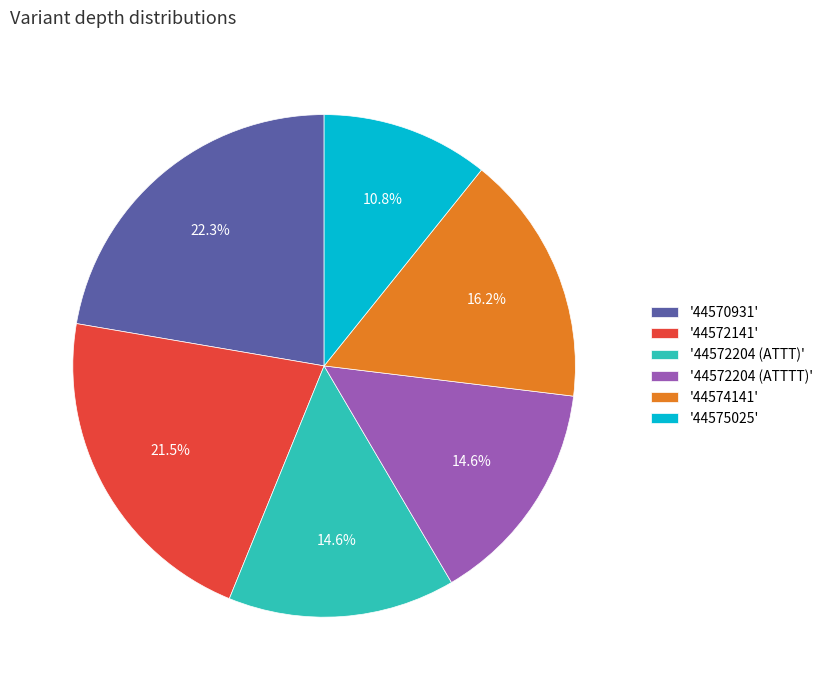

Is there any slice that represents more than half of the pie?

No